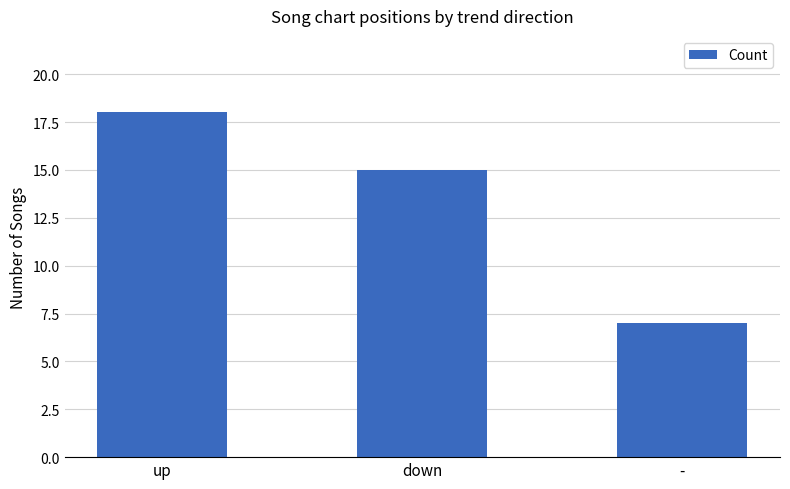

Are the bars horizontal?

No